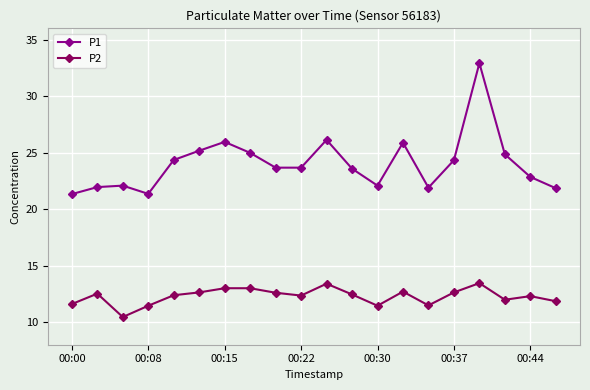

Which series has the largest total across all categories?

P1